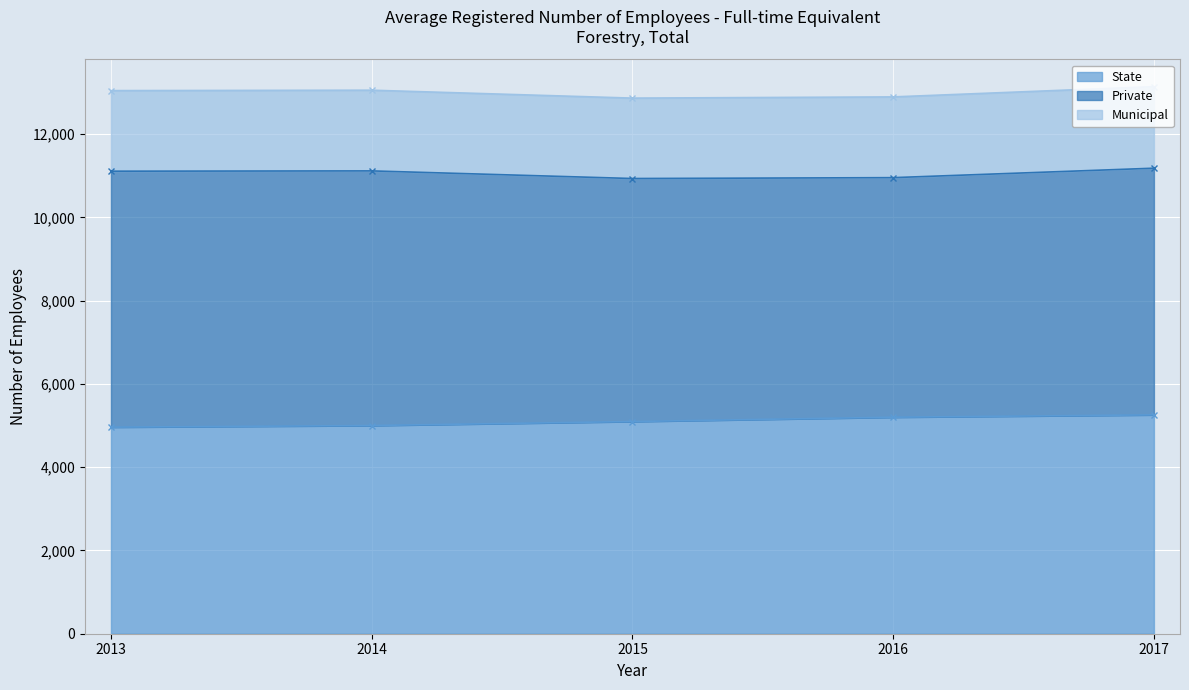

True or false: Private has more than 0 points higher than both neighbors.

False